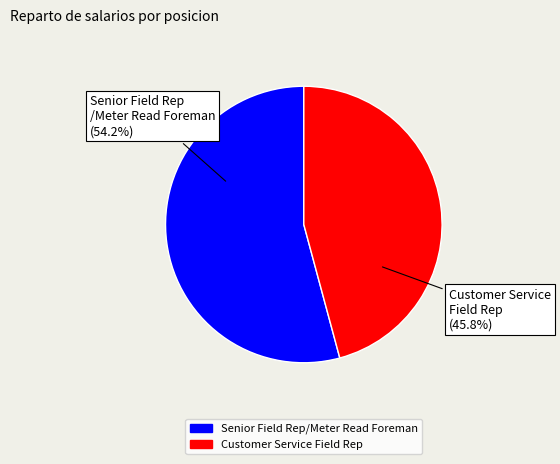

Which has a higher value, Senior Field Rep/Meter Read Foreman or Customer Service Field Rep?

Senior Field Rep/Meter Read Foreman